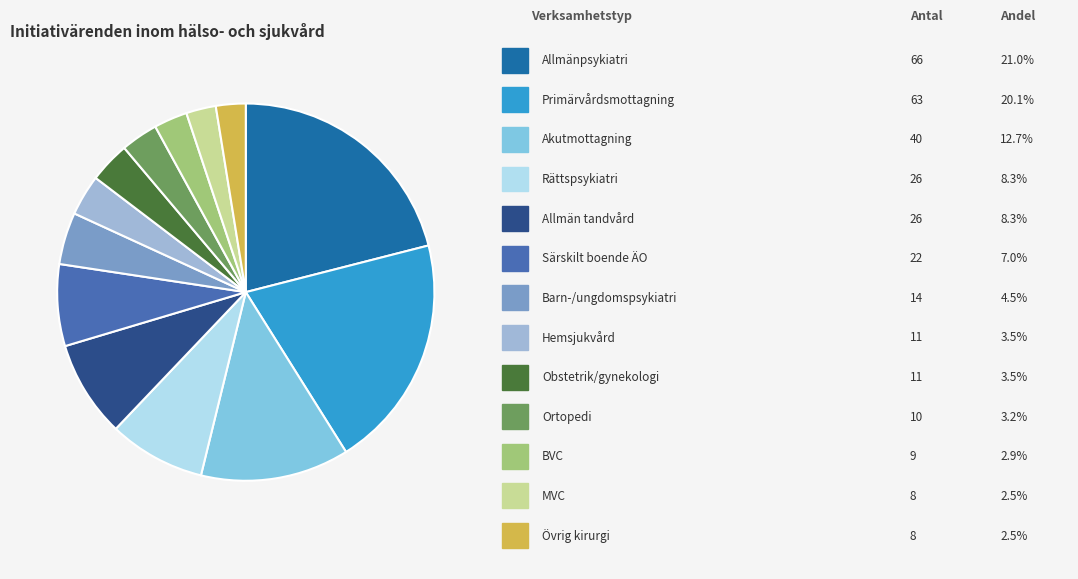

How many segments does this pie chart have?

13